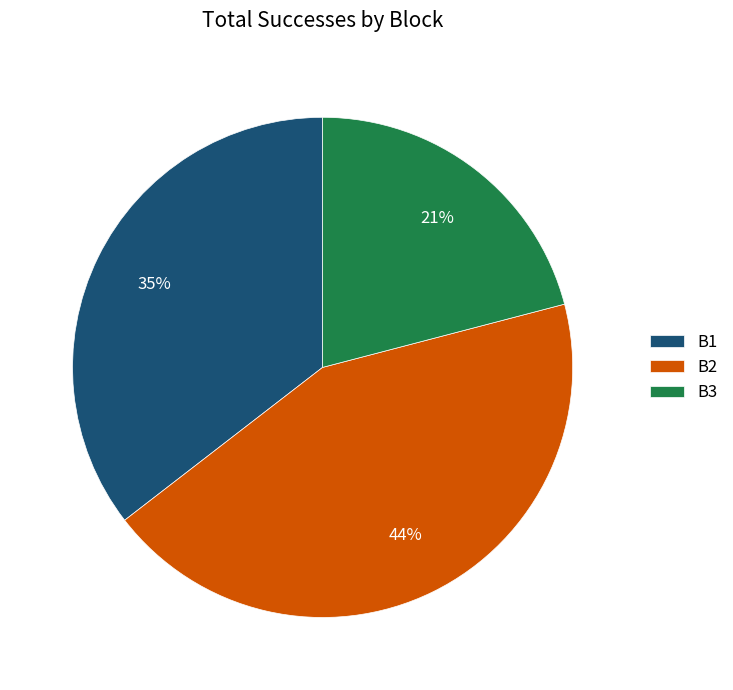

Between B1 and B3, which is larger?

B1